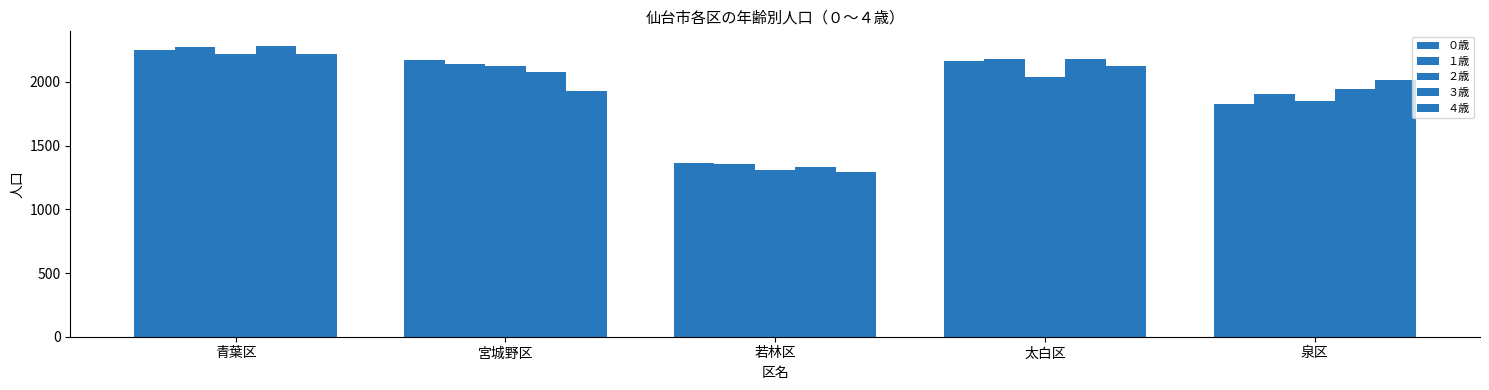

How many values in the ３歳 series are below 2080?

2